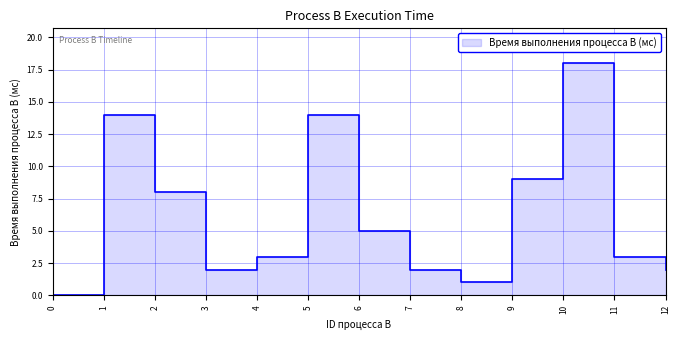

List the labels in order of value, smallest first.

0, 8, 3, 7, 12, 4, 11, 6, 2, 9, 1, 5, 10